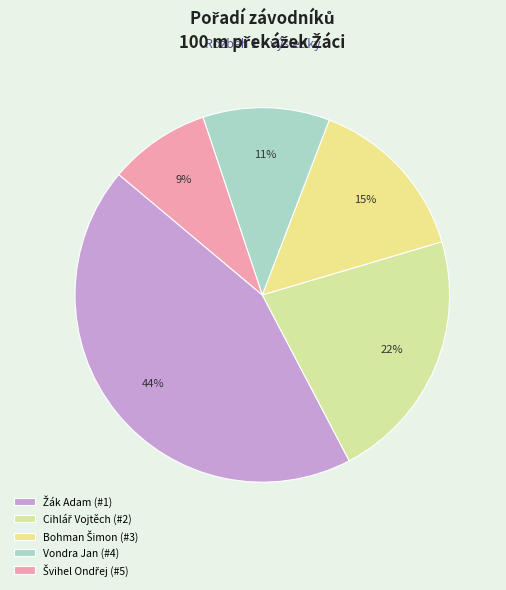

Count the number of slices in the pie.

5